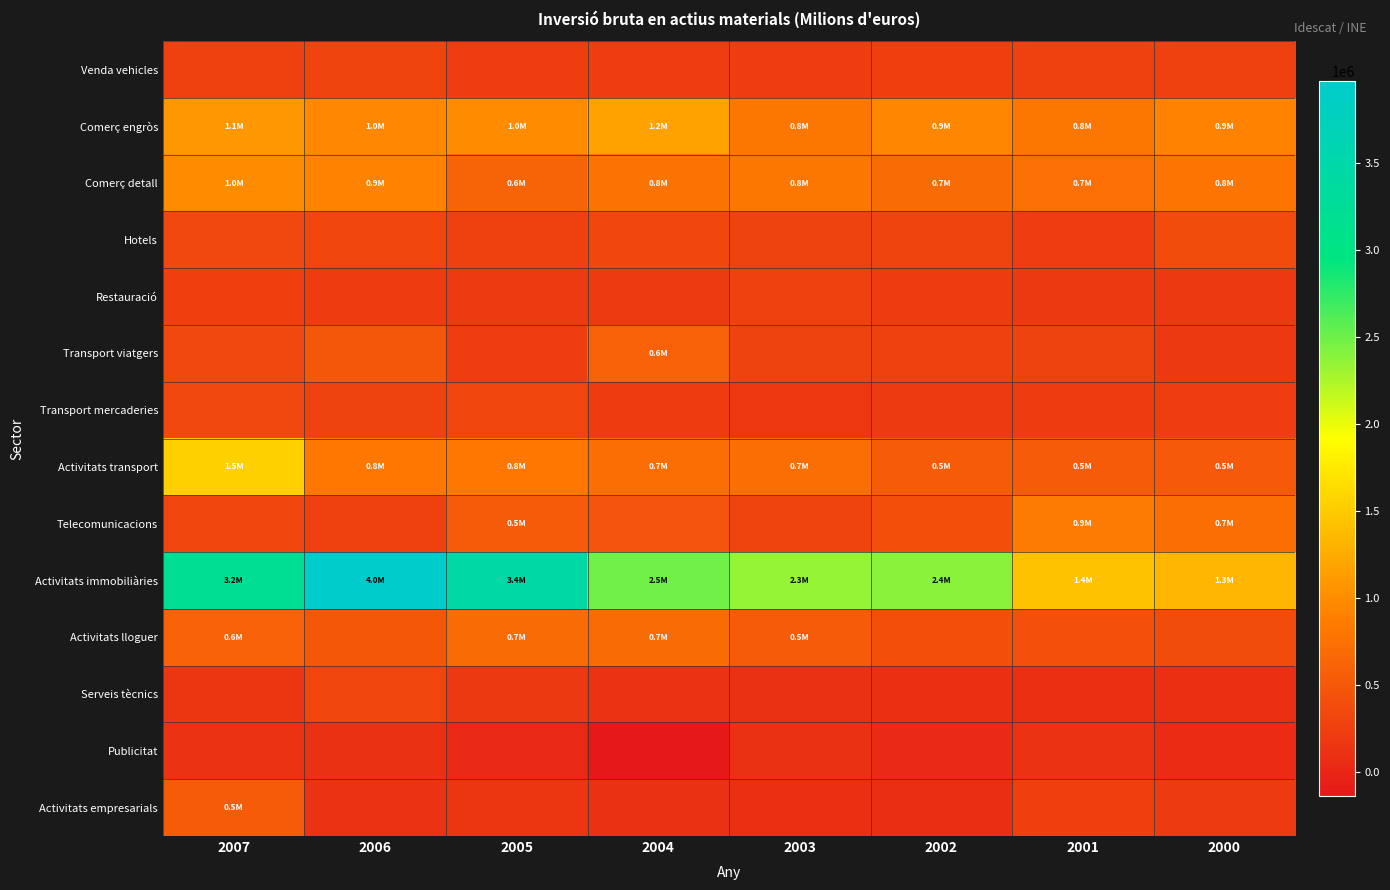

Which series has the largest total across all categories?

Activitats immobiliàries